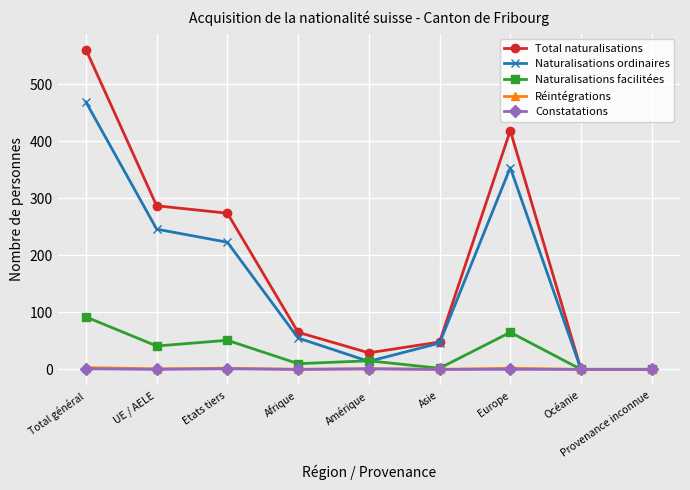

What are all the series names shown in the legend?

Total naturalisations, Naturalisations ordinaires, Naturalisations facilitées, Réintégrations, Constatations